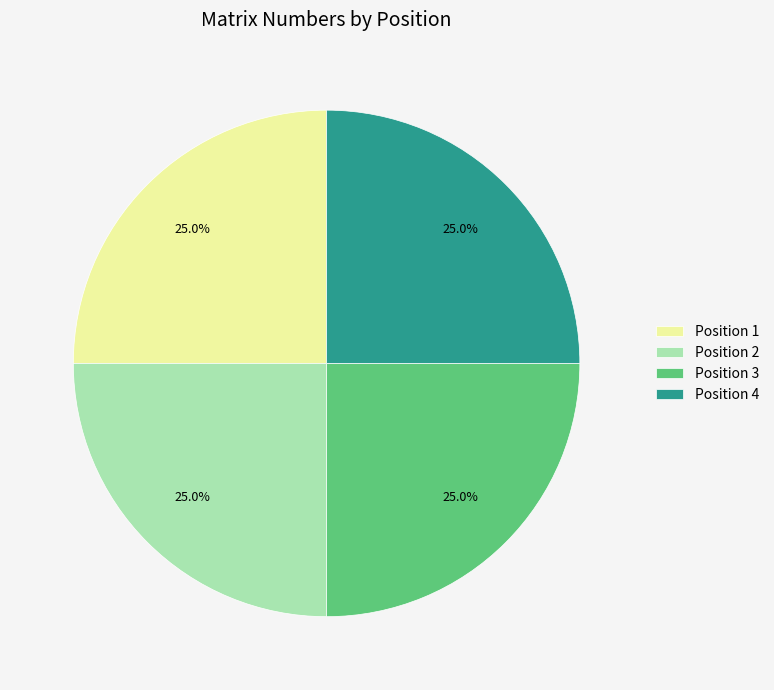

What is the ratio of the value at Position 2 to the value at Position 4?

1.0